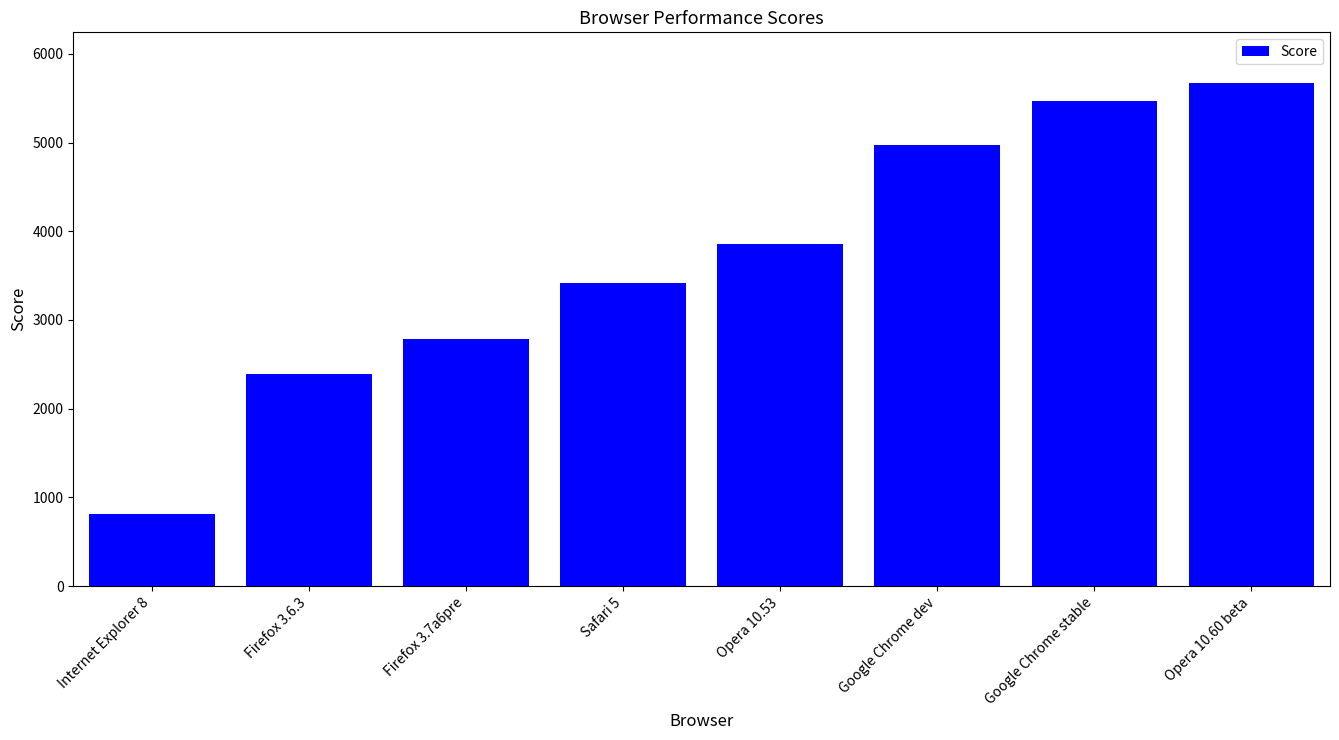

List the labels in order of value, largest first.

Opera 10.60 beta, Google Chrome stable, Google Chrome dev, Opera 10.53, Safari 5, Firefox 3.7a6pre, Firefox 3.6.3, Internet Explorer 8